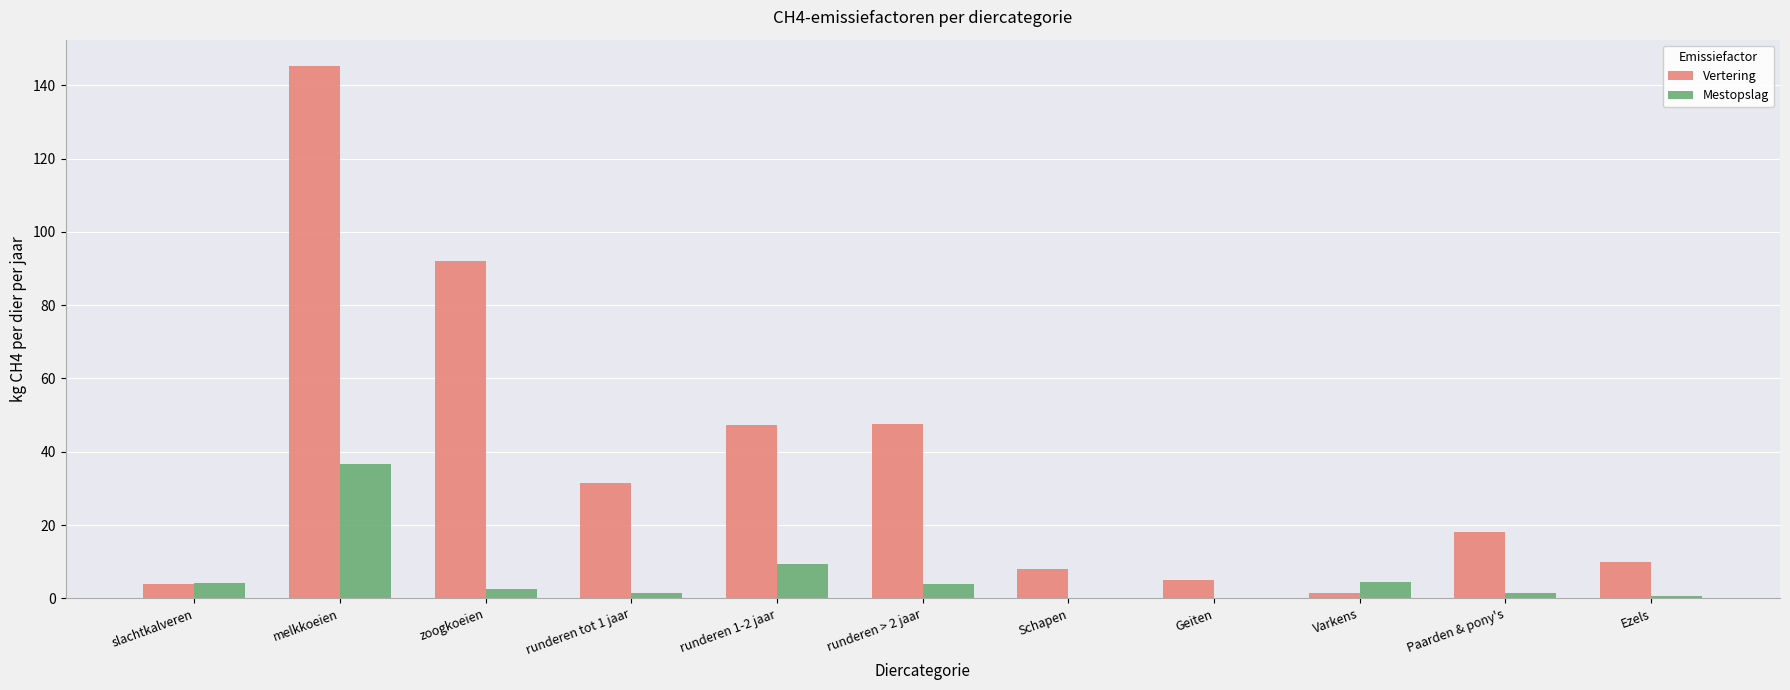

What is the total value across all series at slachtkalveren?

8.2